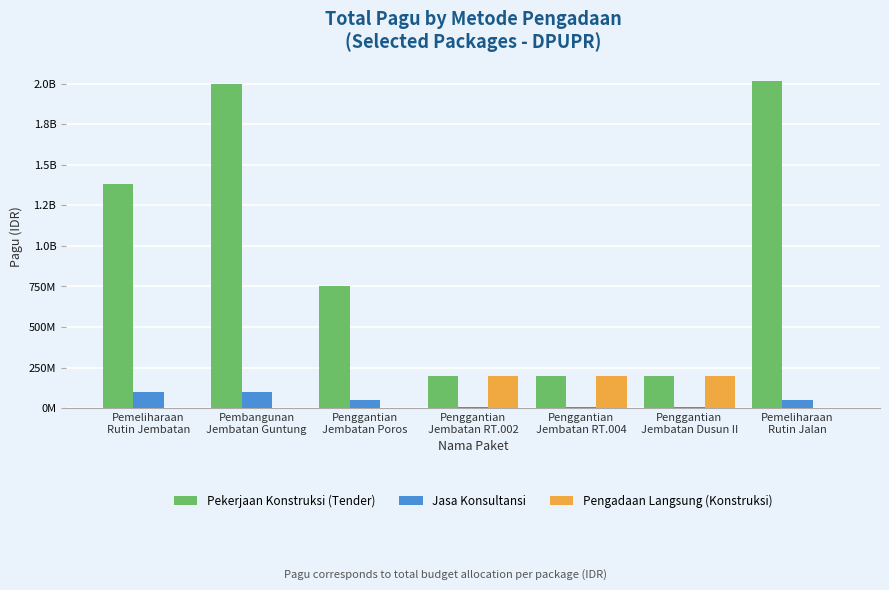

What is the sum of all Pekerjaan Konstruksi (Tender) values?

6742610780